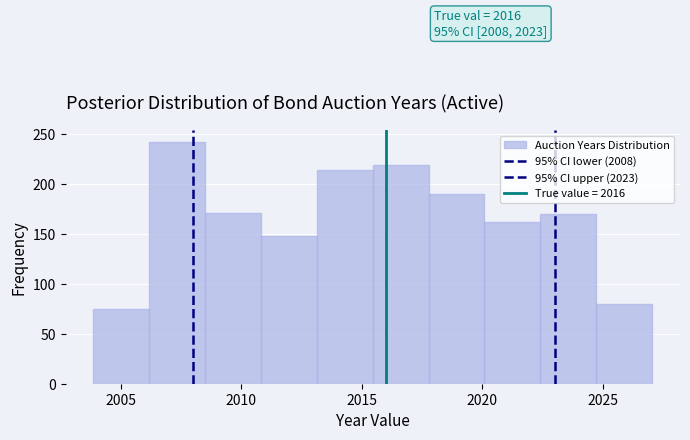

Which range on the x-axis has the tallest bar?

2006.0 to 2008.5